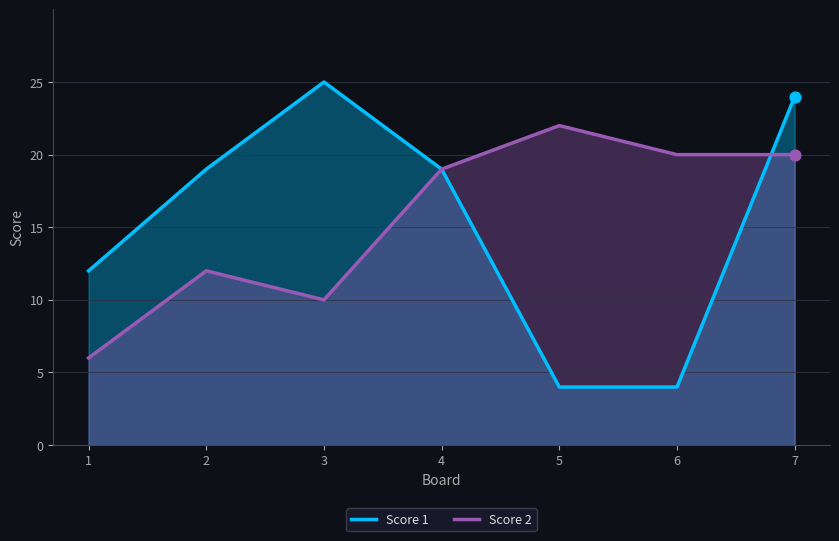

Which series reaches the minimum Y coordinate?

Score 1